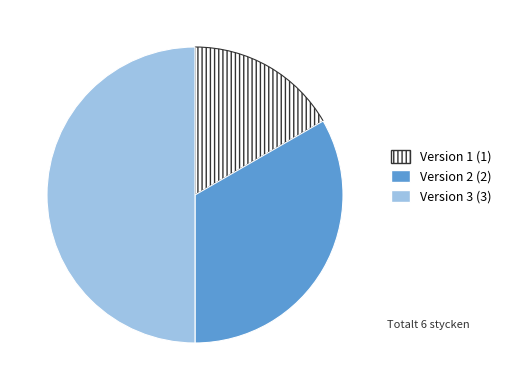

True or false: Version 1 (1) accounts for 17% of the total.

True